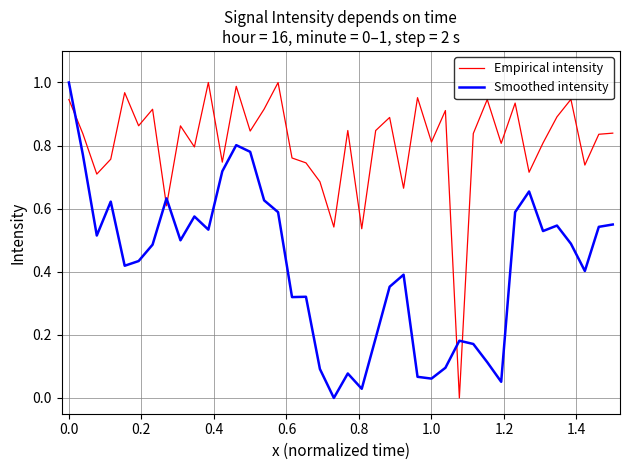

How many interior local peaks does the Smoothed intensity series have?

10